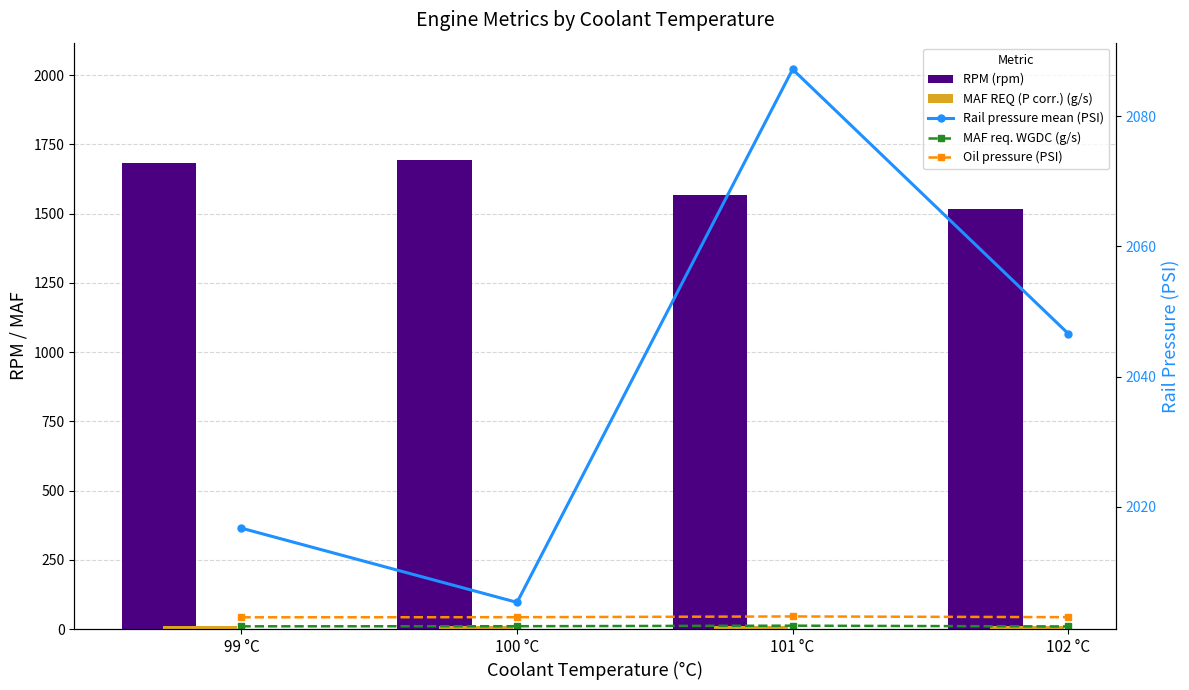

The Rail pressure mean (PSI) series shows 980.1 at 101 °C. True or false?

False